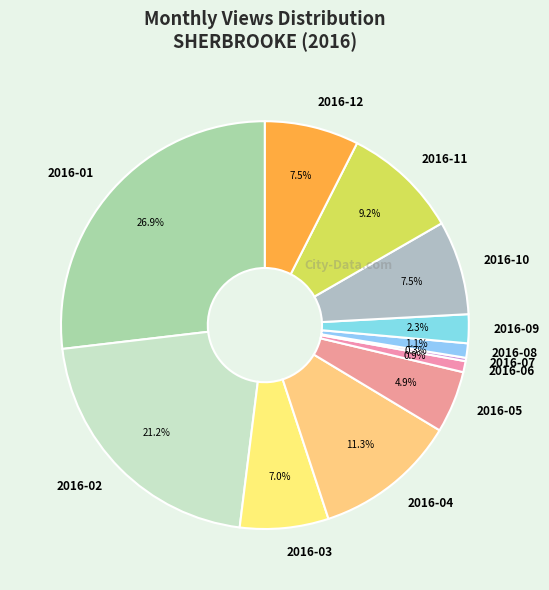

Which has a higher value, 2016-09 or 2016-10?

2016-10